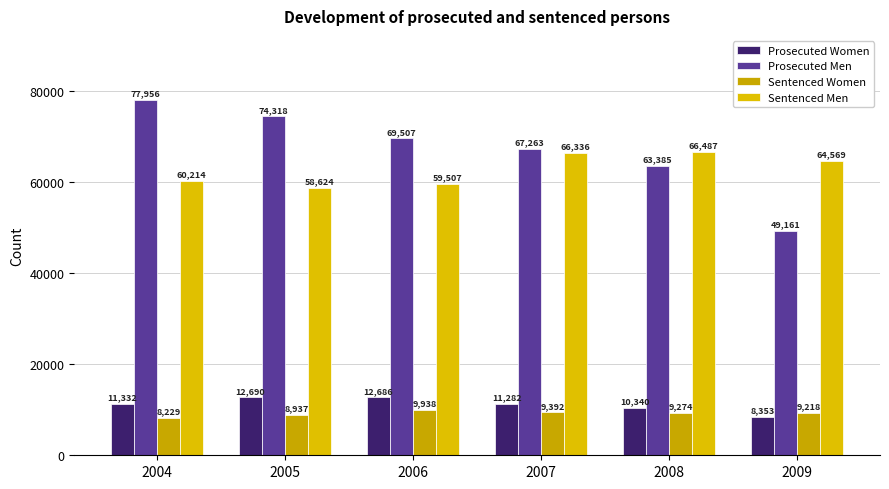

What is the difference between the highest and lowest values at 2005?

65381